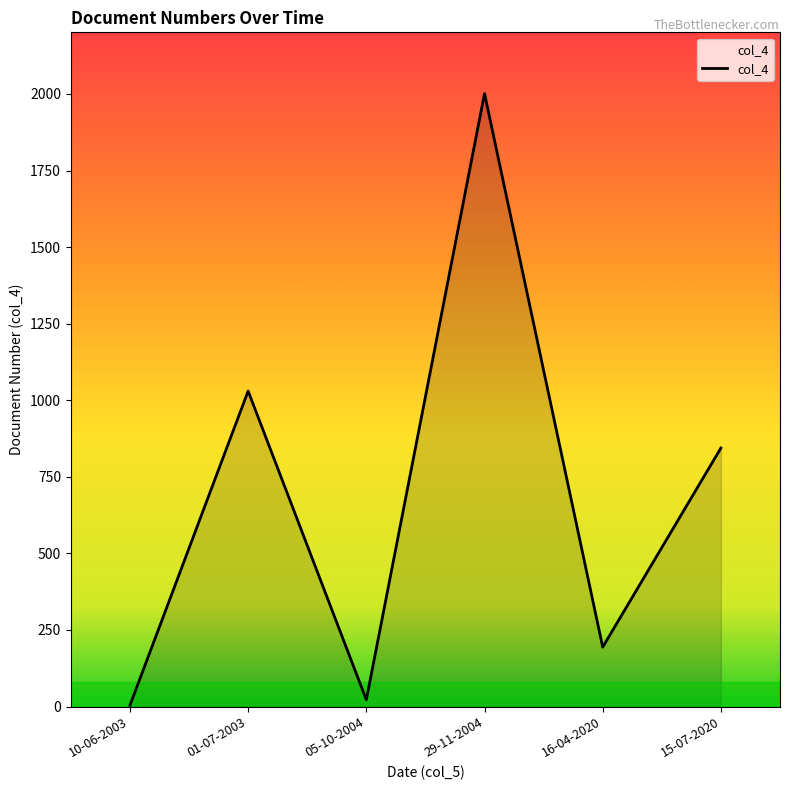

The value at 01-07-2003 is 1722. True or false?

False